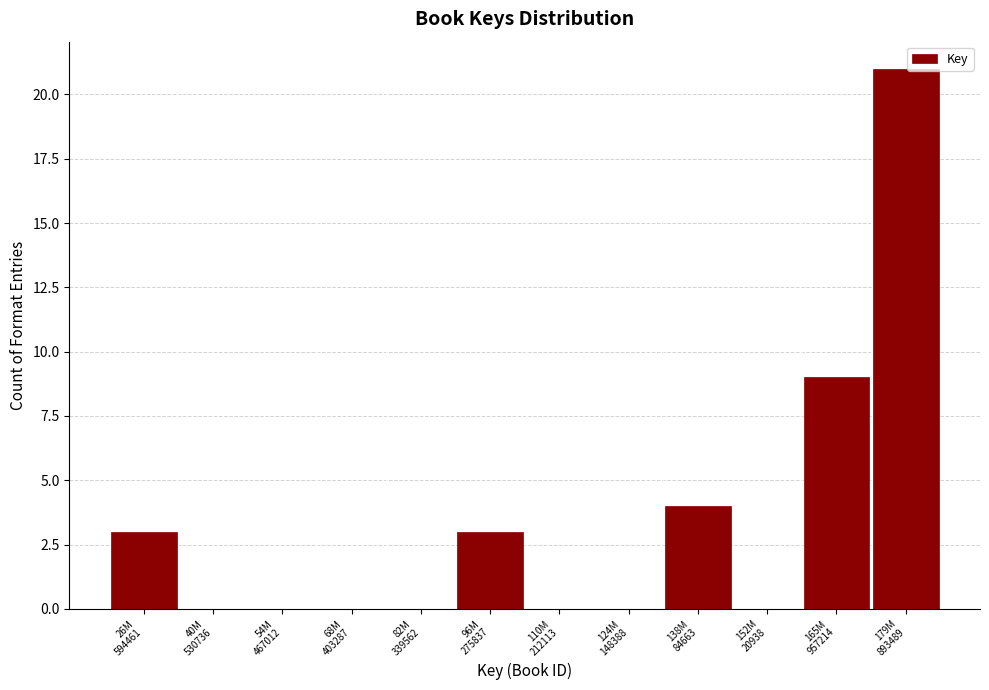

What is the maximum value shown in the chart?

21